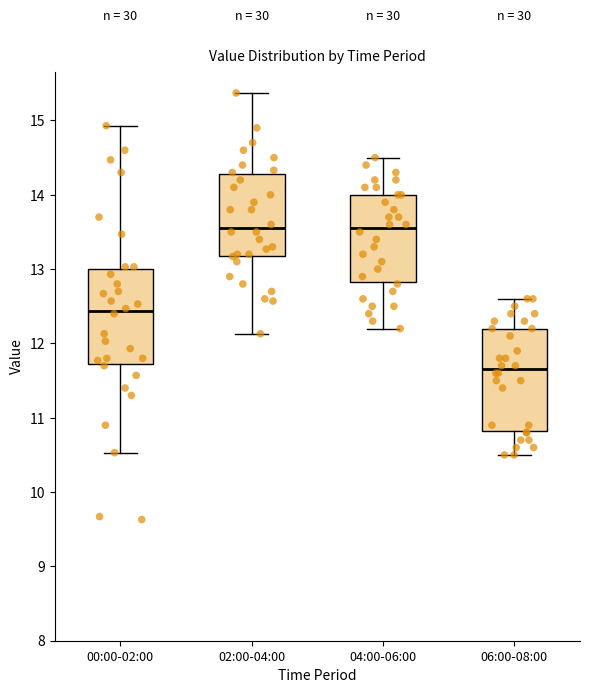

Reading left to right, read every box against the y-axis: the position of its median line, the range the box covers, and the ends of its whiskers. The values are not printed on the chart, so give them approximately, as read against the axis.

00:00-02:00: median 12.4, box 11.7 to 13.0, whiskers 10.5 to 14.9
02:00-04:00: median 13.6, box 13.2 to 14.3, whiskers 12.1 to 15.4
04:00-06:00: median 13.6, box 12.8 to 14.0, whiskers 12.2 to 14.5
06:00-08:00: median 11.7, box 10.8 to 12.2, whiskers 10.5 to 12.6